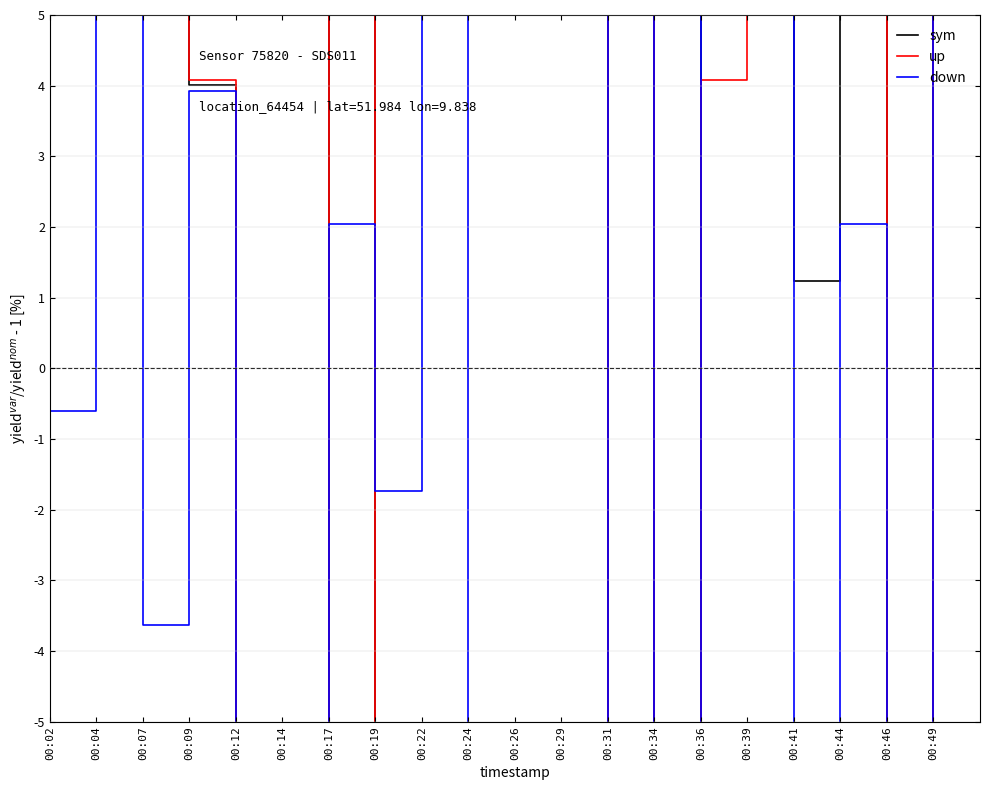

What is the value of the sym point at the 13th from the left?

33.4